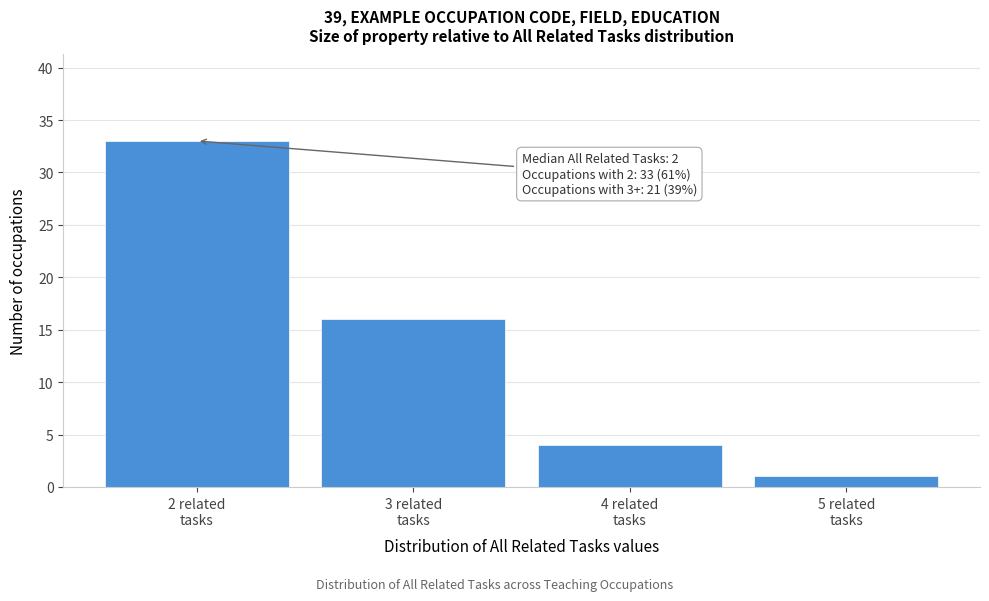

Which range on the x-axis has the tallest bar?

1.5 to 2.5